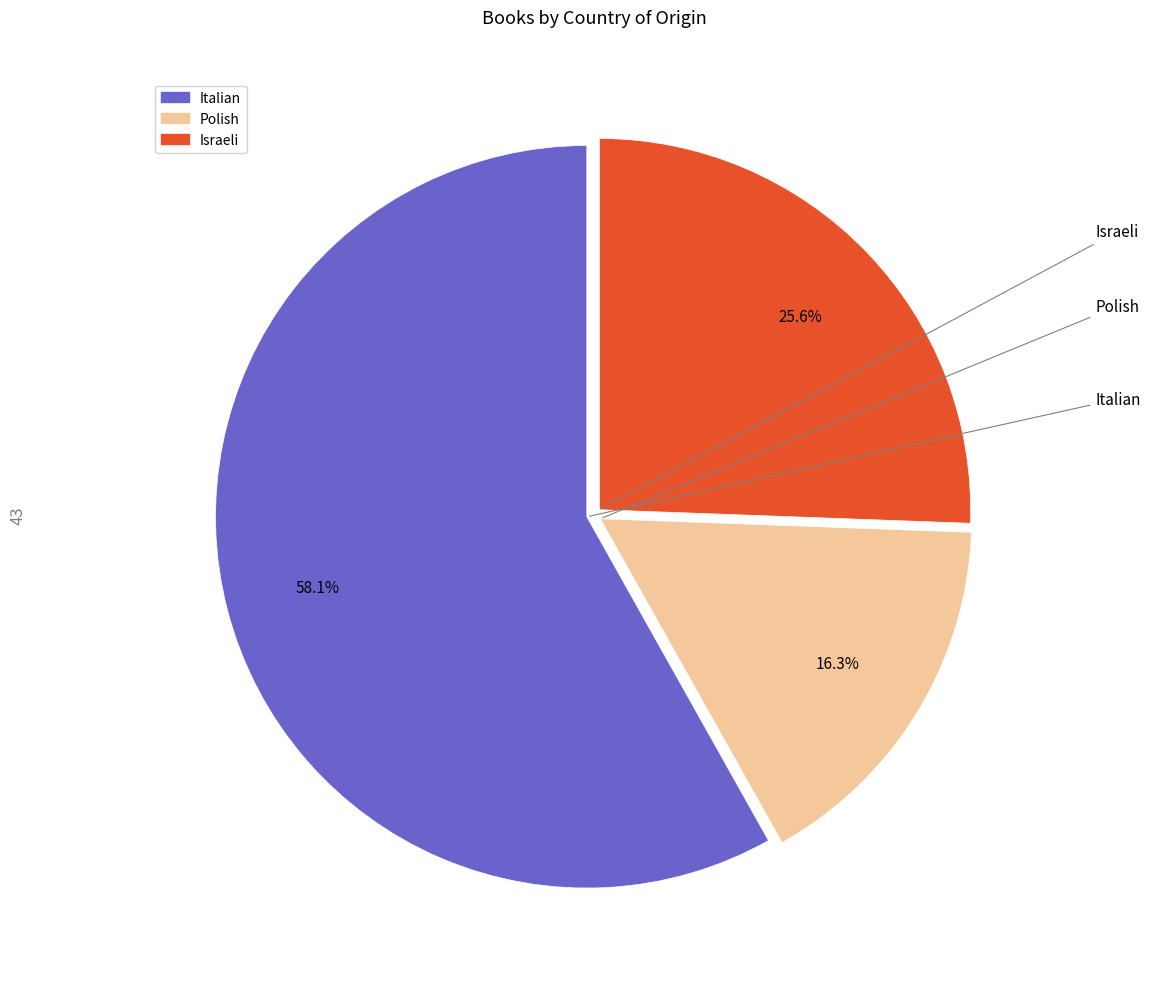

To the nearest percent, what is the average slice percentage?

33%